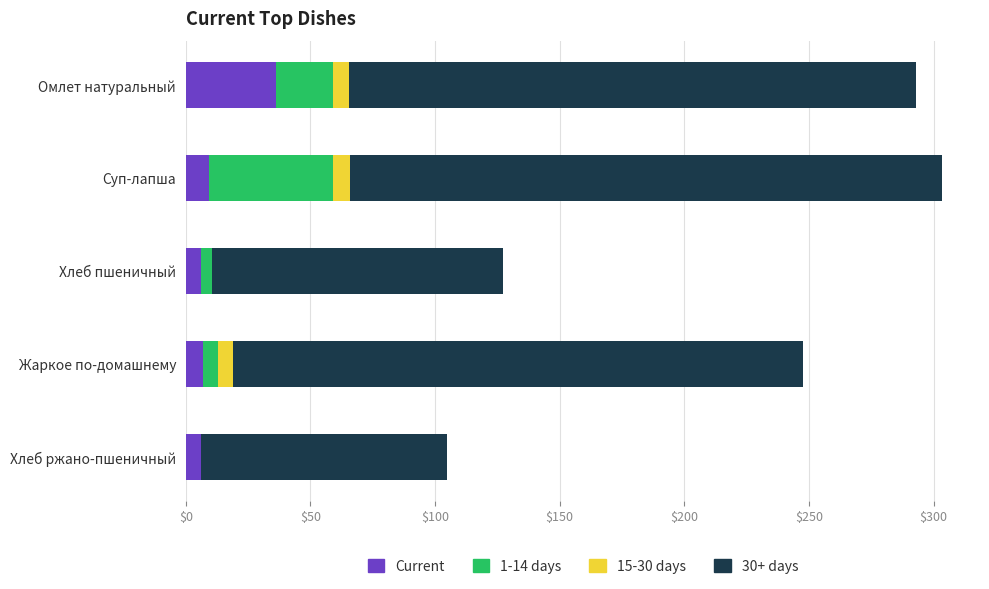

True or false: Current has a value of 9.1 at Суп-лапша.

True